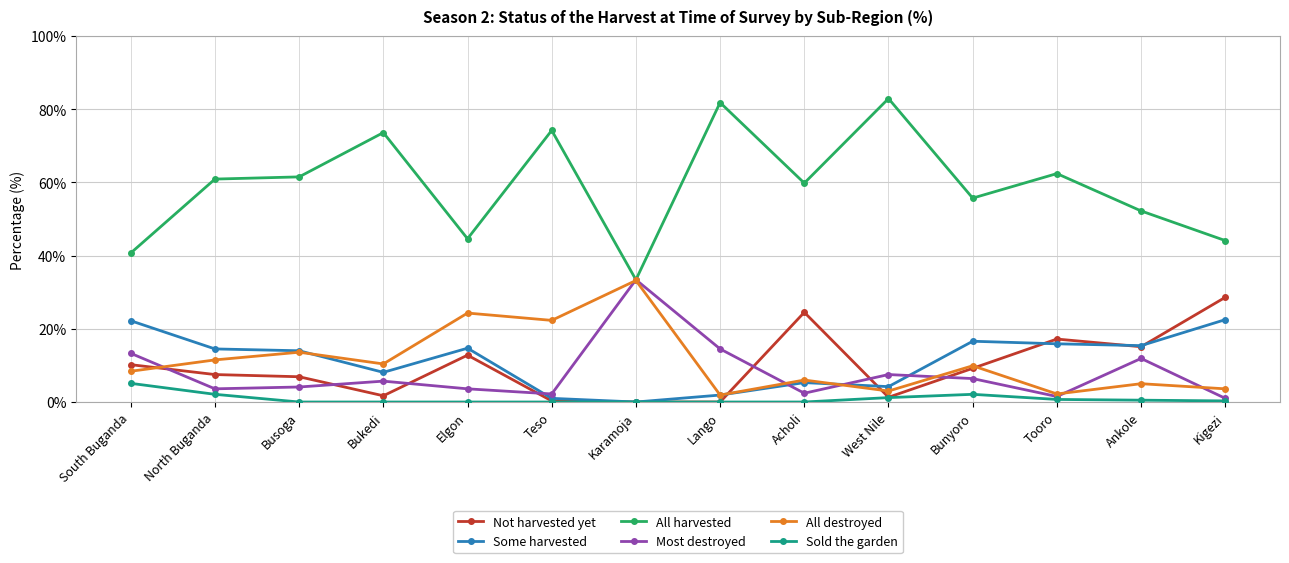

The Not harvested yet series shows 41.6 at Acholi. True or false?

False